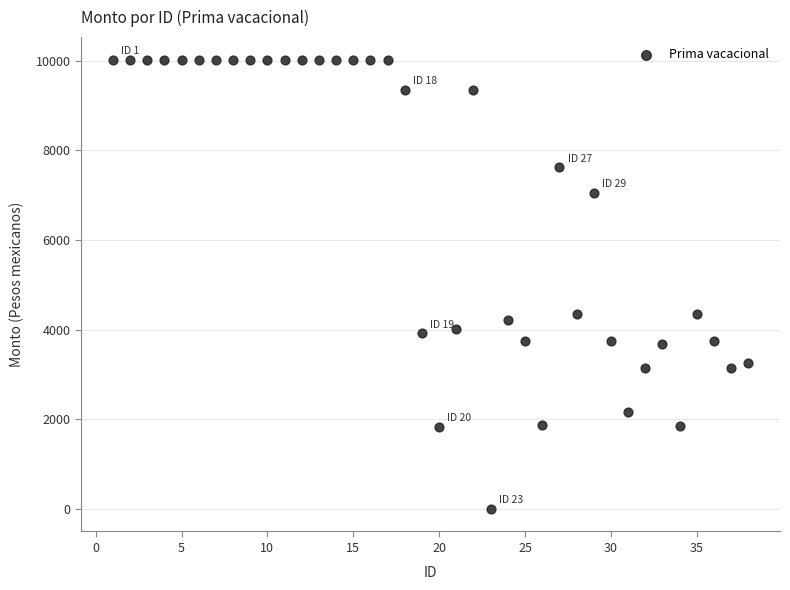

What is the range of X values (max minus min)?

37.0